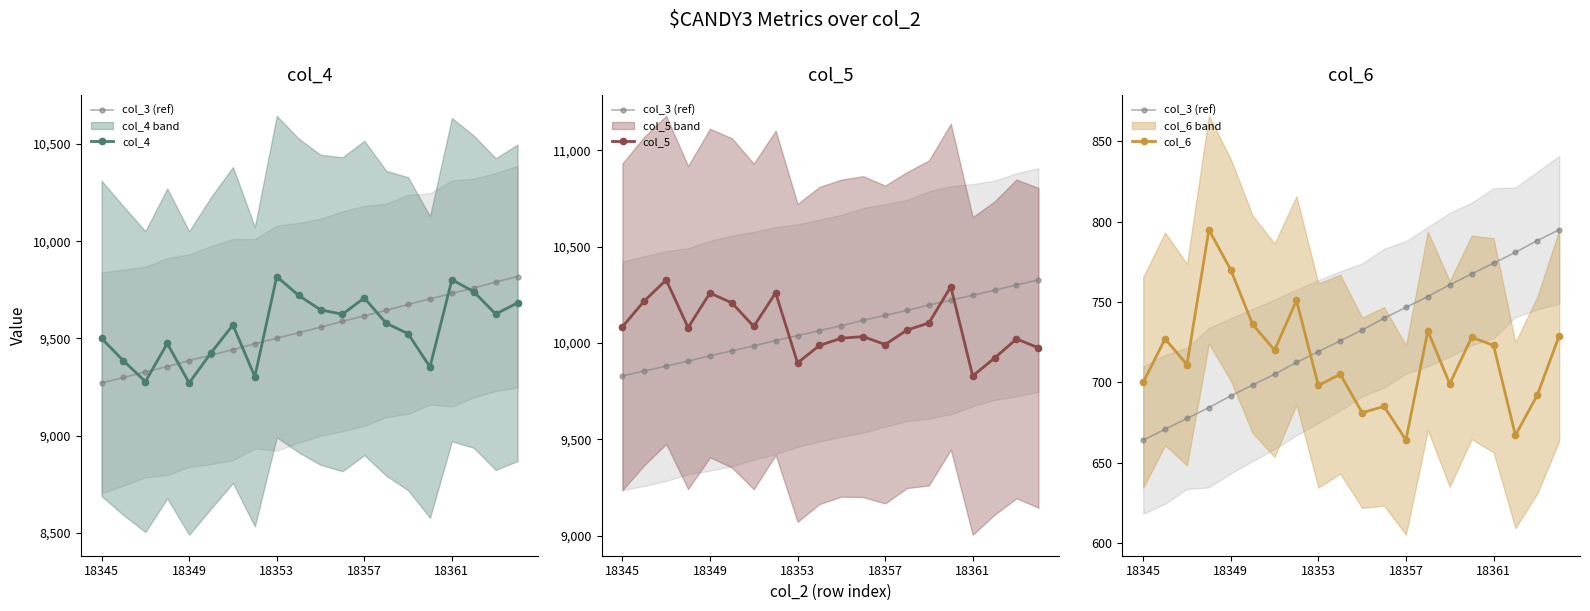

The value of col_6 at 7 is 751.0. True or false?

True